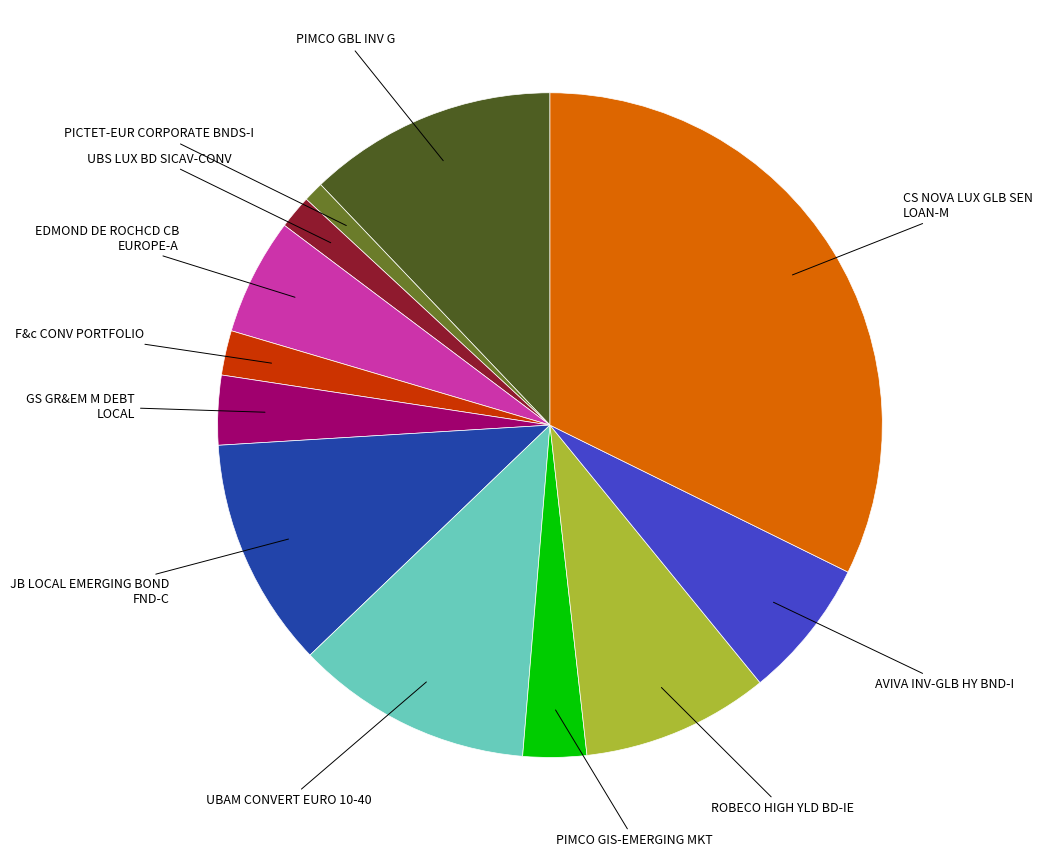

Is there a majority slice in this chart?

No